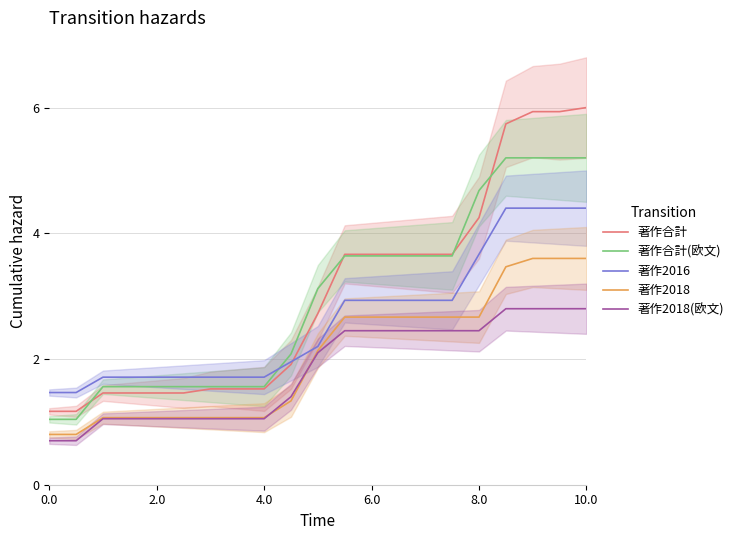

Which series has the widest spread of values?

著作合計